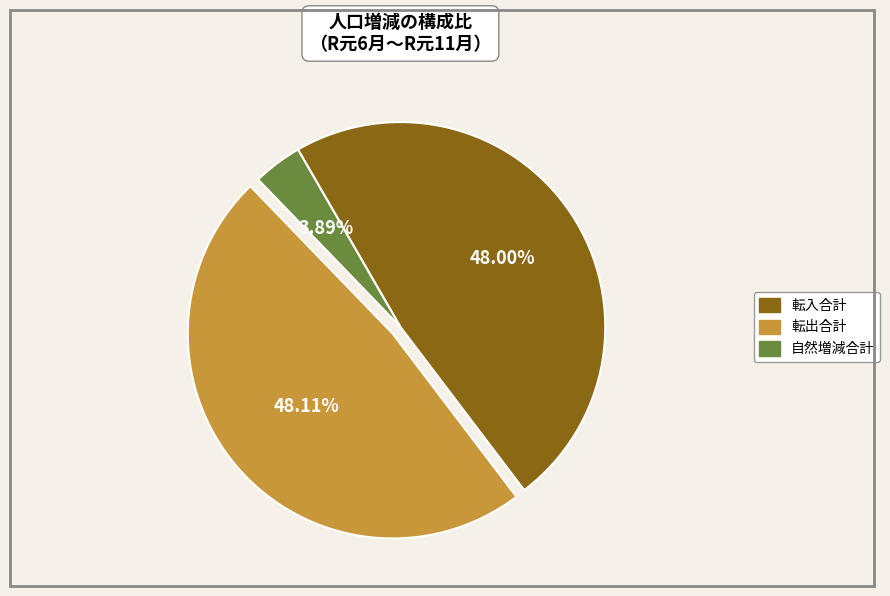

How many segments does this pie chart have?

3